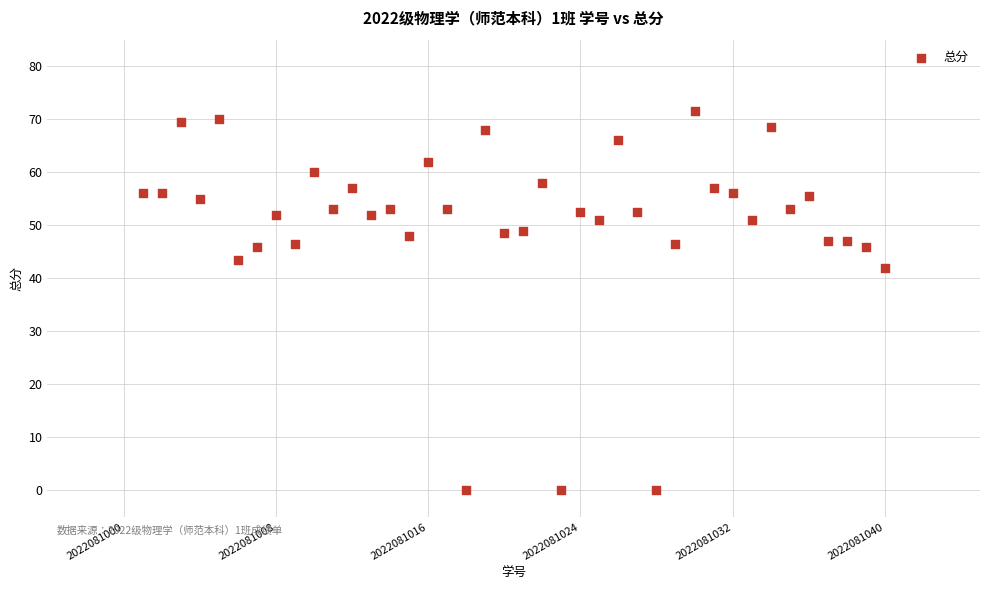

What is the range of X values (max minus min)?

39.0